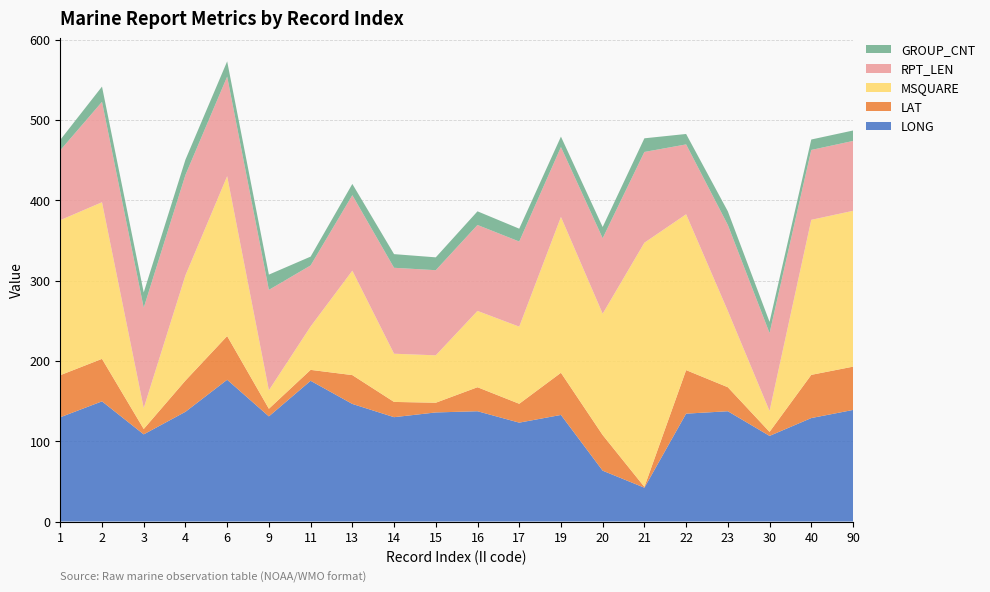

Reading left to right, what are all the values shown in this chart?

LONG: 129.8	149.6	108.5	136.6	176.5	130.9	175.2	146.4	129.9	135.8	137.3	123.1	132.7	63.3	42.1	134.3	137.3	106.6	128.8	138.9
LAT: 52.4	52.9	6.7	38.9	54.4	9.5	13.6	35.9	19.0	12.1	29.9	23.5	52.5	44.4	1.0	54.2	29.9	5.0	53.8	53.9
MSQUARE: 193.0	195.0	26.0	131.0	199.0	23.0	54.0	130.0	60.0	59.0	95.0	96.0	194.0	151.0	304.0	194.0	95.0	26.0	193.0	194.0
RPT_LEN: 87.0	125.0	125.0	125.0	124.0	125.0	76.0	94.0	107.0	106.0	107.0	106.0	87.0	94.0	113.0	87.0	107.0	97.0	87.0	87.0
GROUP_CNT: 13.0	19.0	19.0	19.0	19.0	19.0	11.0	14.0	17.0	16.0	17.0	16.0	13.0	14.0	17.0	13.0	17.0	14.0	13.0	13.0